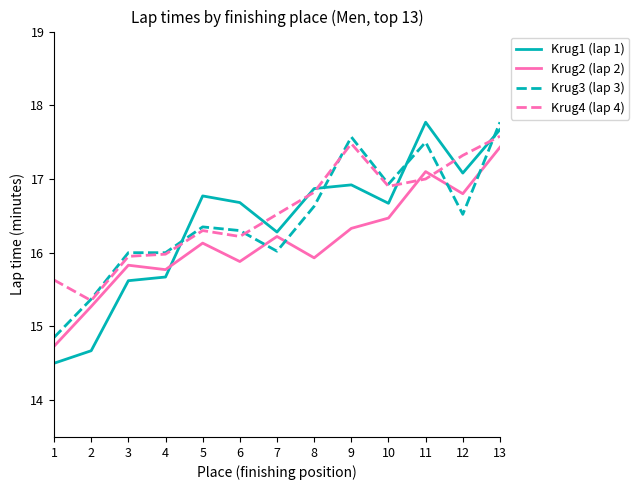

Between 5 and 9, which series saw the biggest shift?

Krug3 (lap 3)